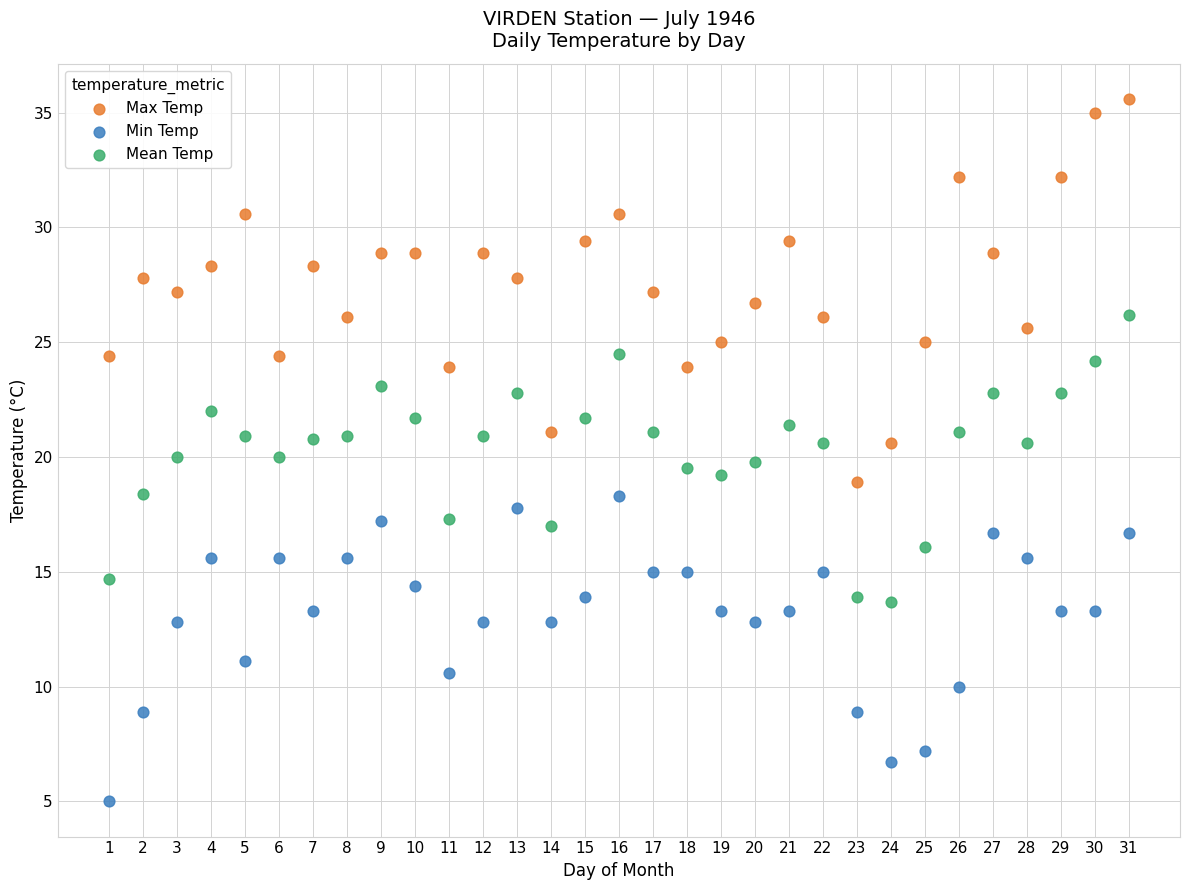

Which series has the widest spread of Y values?

Max Temp